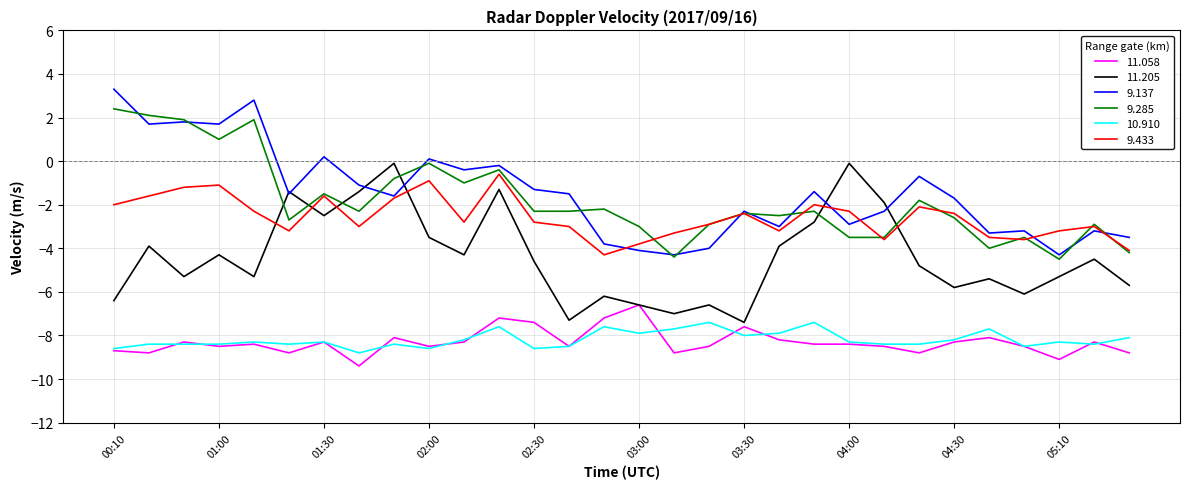

What are all the series names shown in the legend?

11.058, 11.205, 9.137, 9.285, 10.910, 9.433